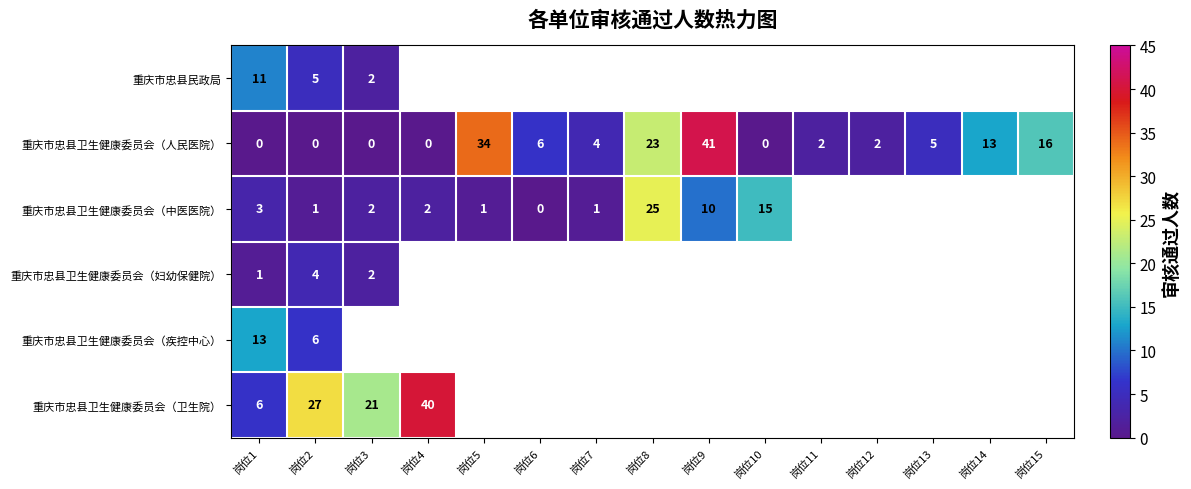

Is the value of 重庆市忠县卫生健康委员会（人民医院） at 岗位3 greater than the value of 重庆市忠县卫生健康委员会（中医医院） at 岗位7?

No